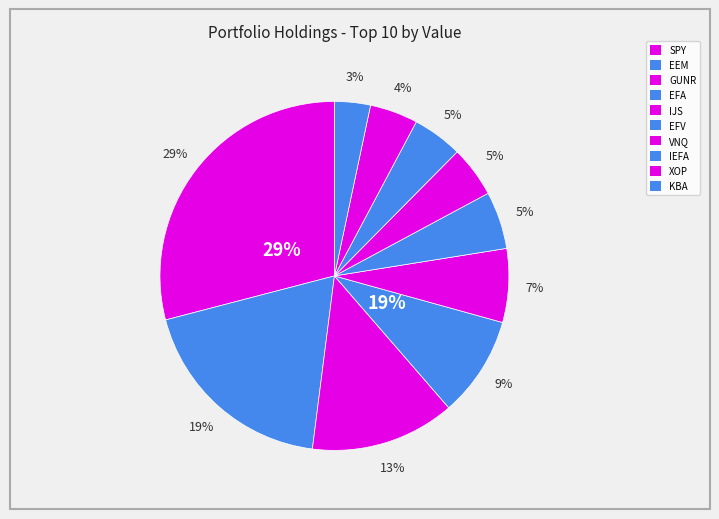

To the nearest percent, what is the average slice percentage?

10%